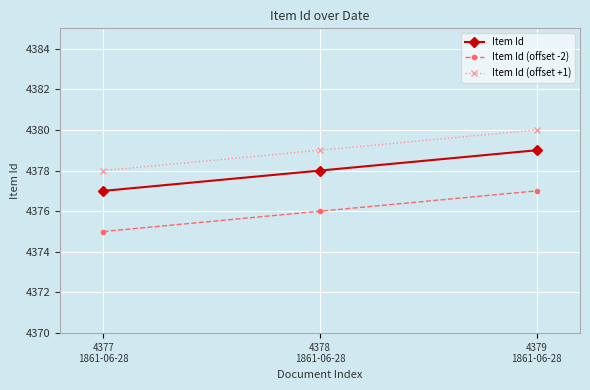

The Item Id (offset -2) series shows 7198 at 4379
1861-06-28. True or false?

False